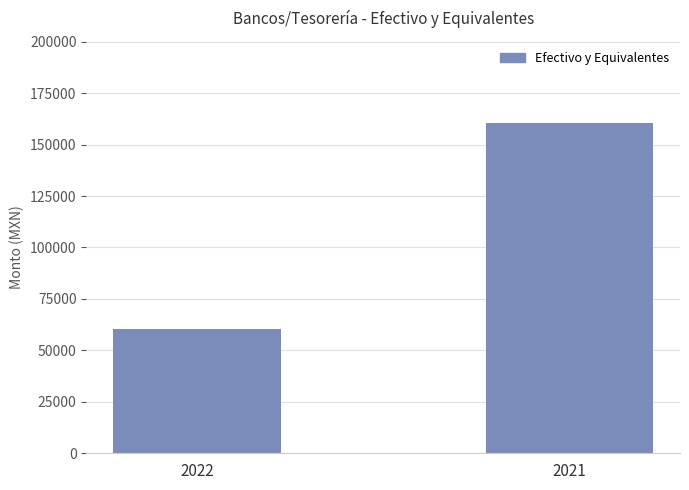

What is the change in value from 2022 to 2021?

+99676.5